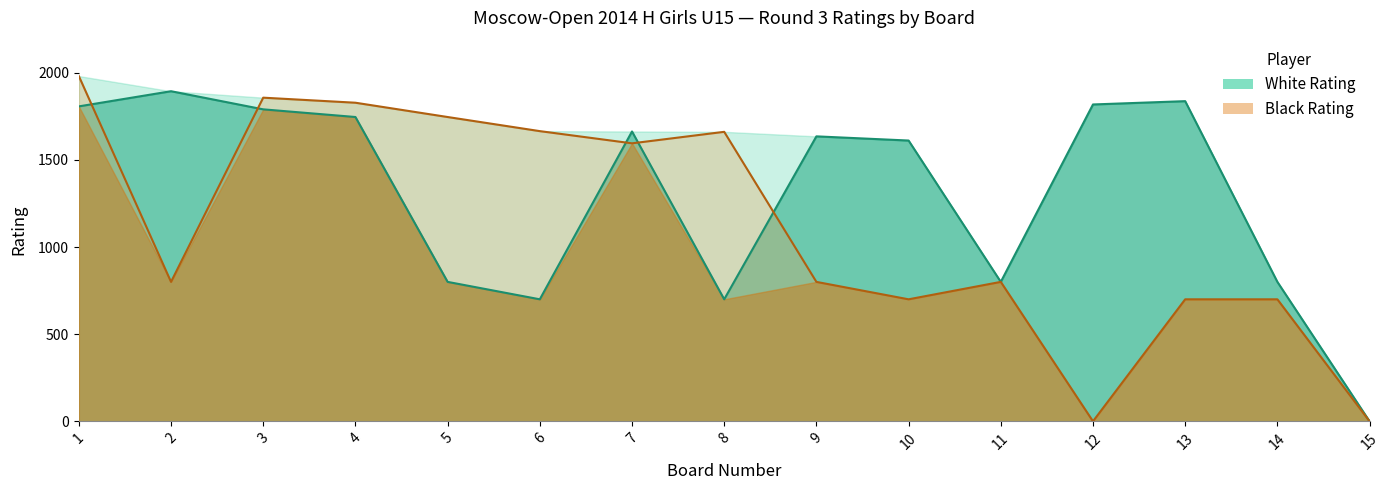

Where is the first local maximum for Black Rating?

3